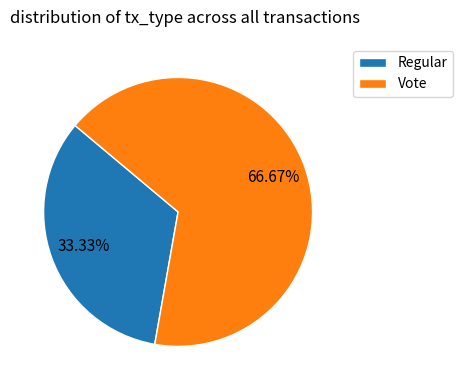

What is the ratio of the value at Regular to the value at Vote?

0.5